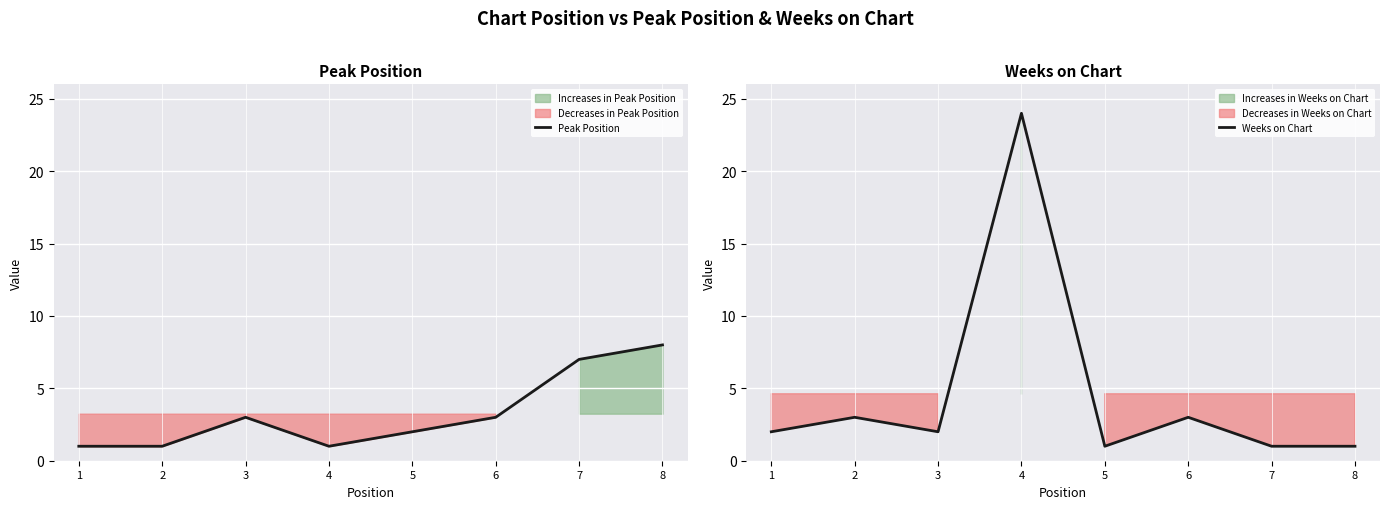

Reading left to right, what are all the values shown in this chart?

Peak Position: 1	1	3	1	2	3	7	8
Weeks on Chart: 2	3	2	24	1	3	1	1